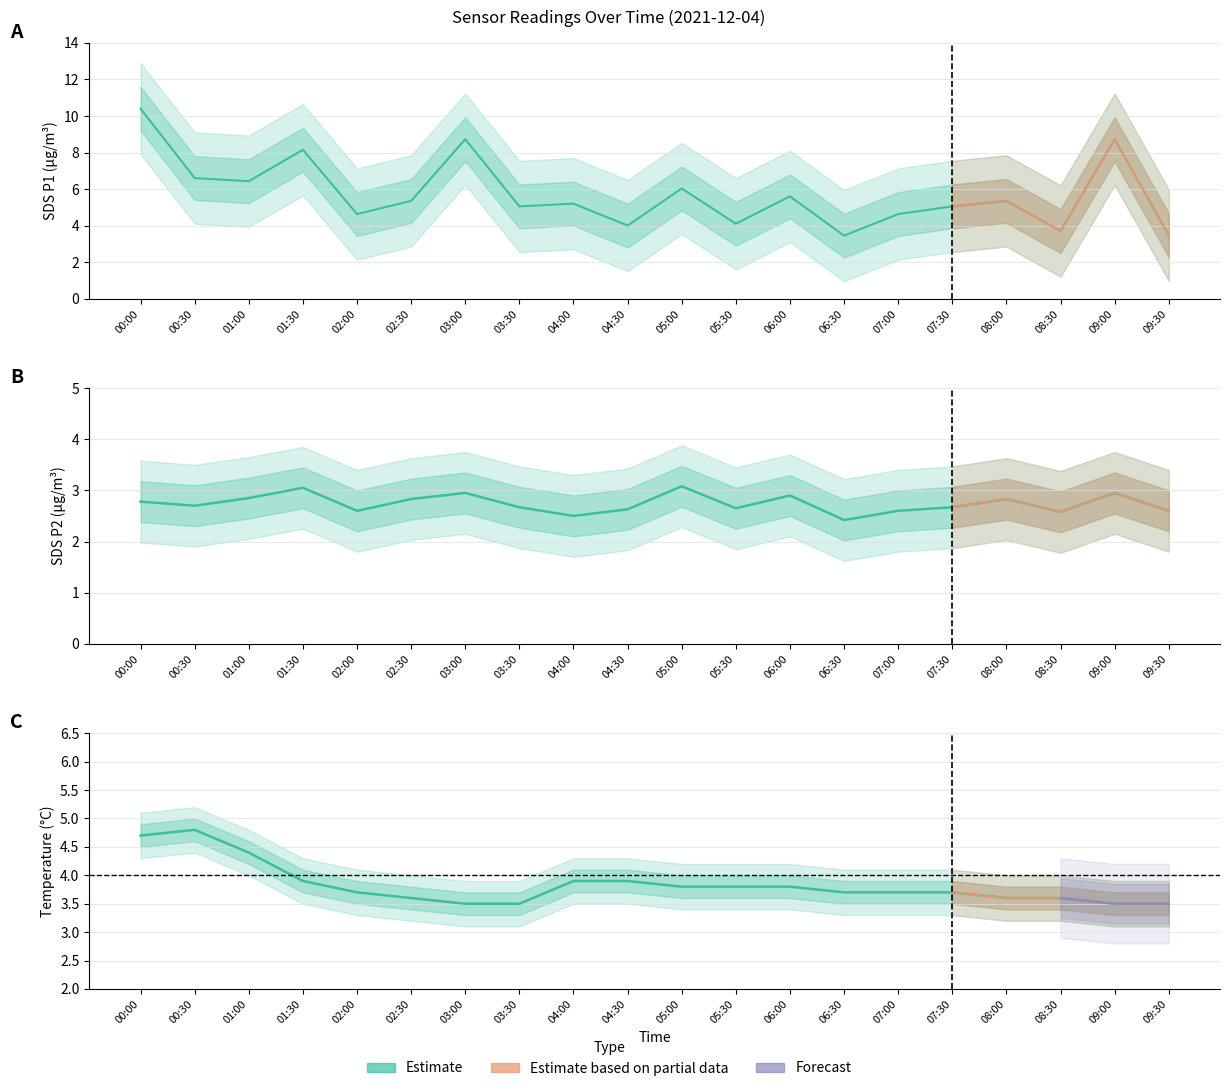

Which category has the lowest value in the SDS_P2 series?

06:30